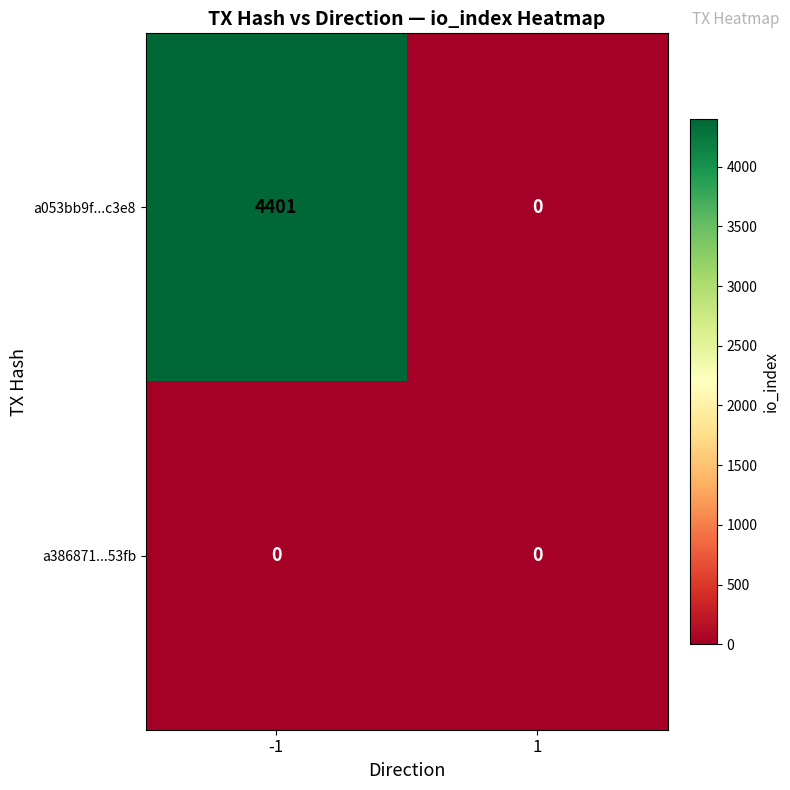

What is the maximum value for a053bb9f...c3e8?

4401